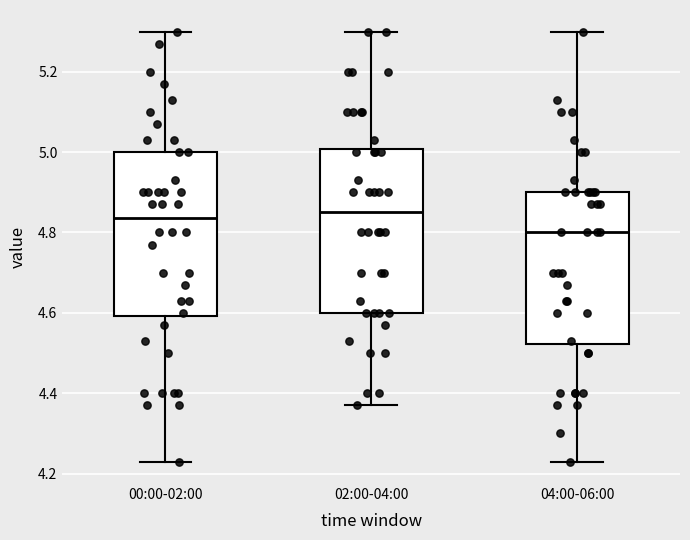

Reading left to right, transcribe this box plot: for each box, give where its median line is, the range the box spans, and where its two whiskers end, as read against the y-axis. The values are not printed on the chart, so give them approximately, as read against the axis.

00:00-02:00: median 4.84, box 4.60 to 5.00, whiskers 4.24 to 5.30
02:00-04:00: median 4.86, box 4.60 to 5.00, whiskers 4.38 to 5.30
04:00-06:00: median 4.80, box 4.52 to 4.90, whiskers 4.24 to 5.30